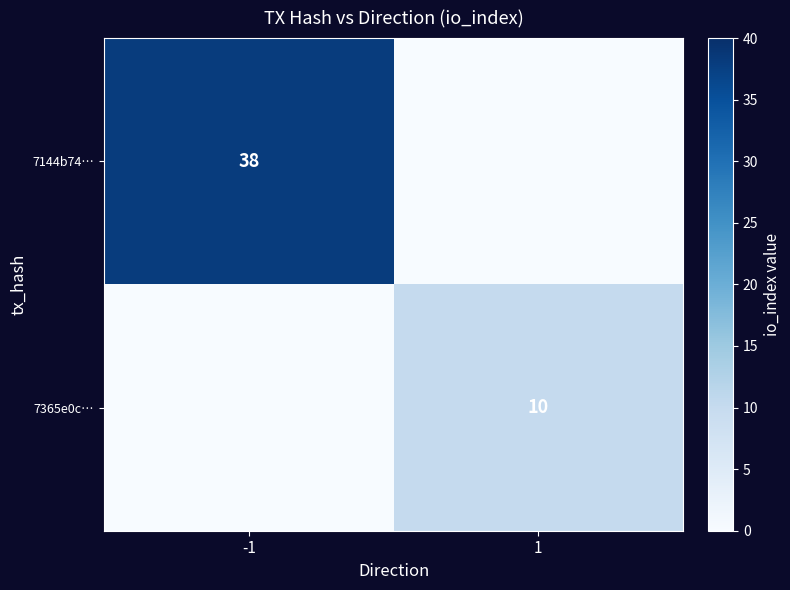

True or false: 7144b74… has a value of 14 at -1.

False